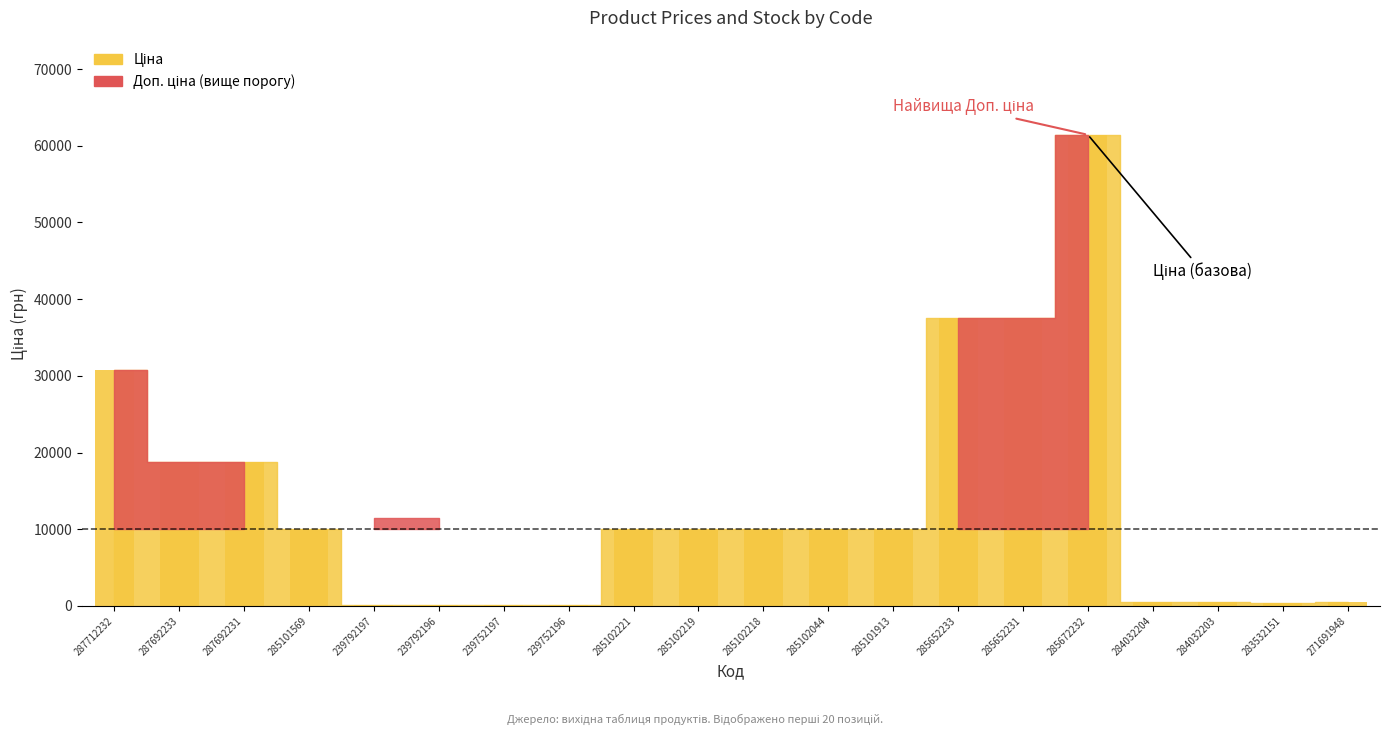

How many distinct data groups are displayed?

1